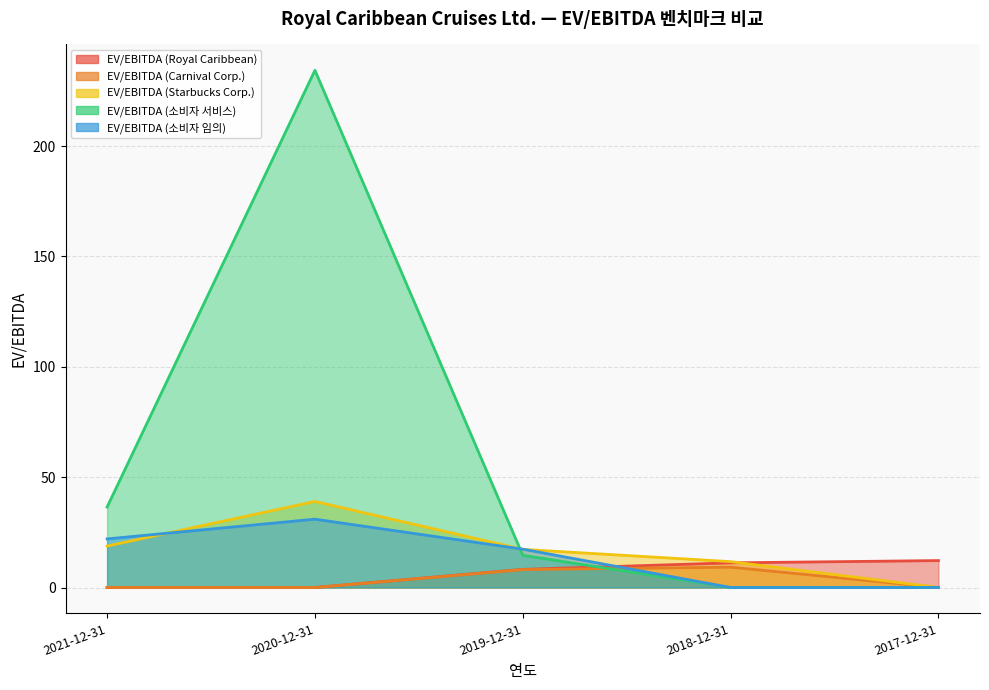

What is the difference between the highest and lowest values at 2017-12-31?

12.2